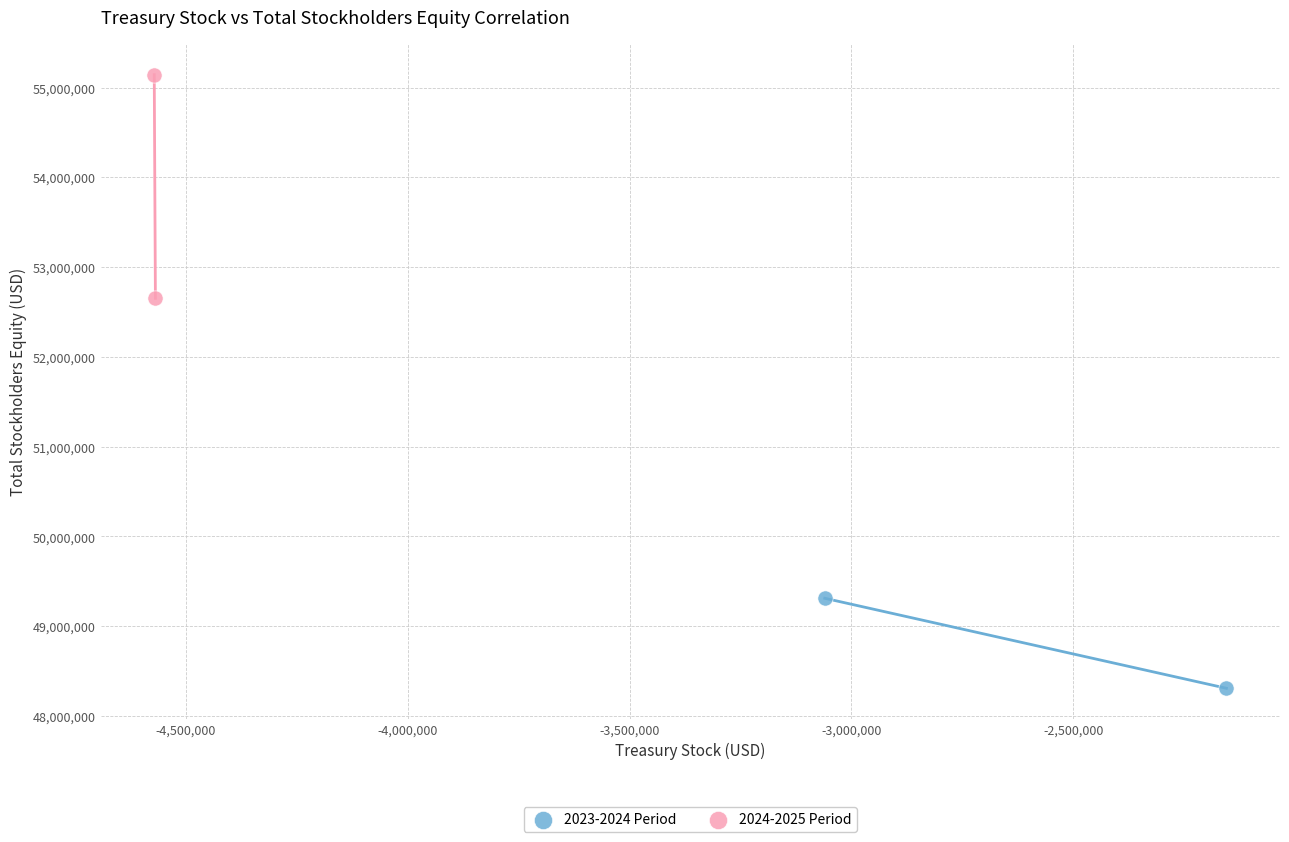

Which series reaches the minimum Y coordinate?

2023-2024 Period